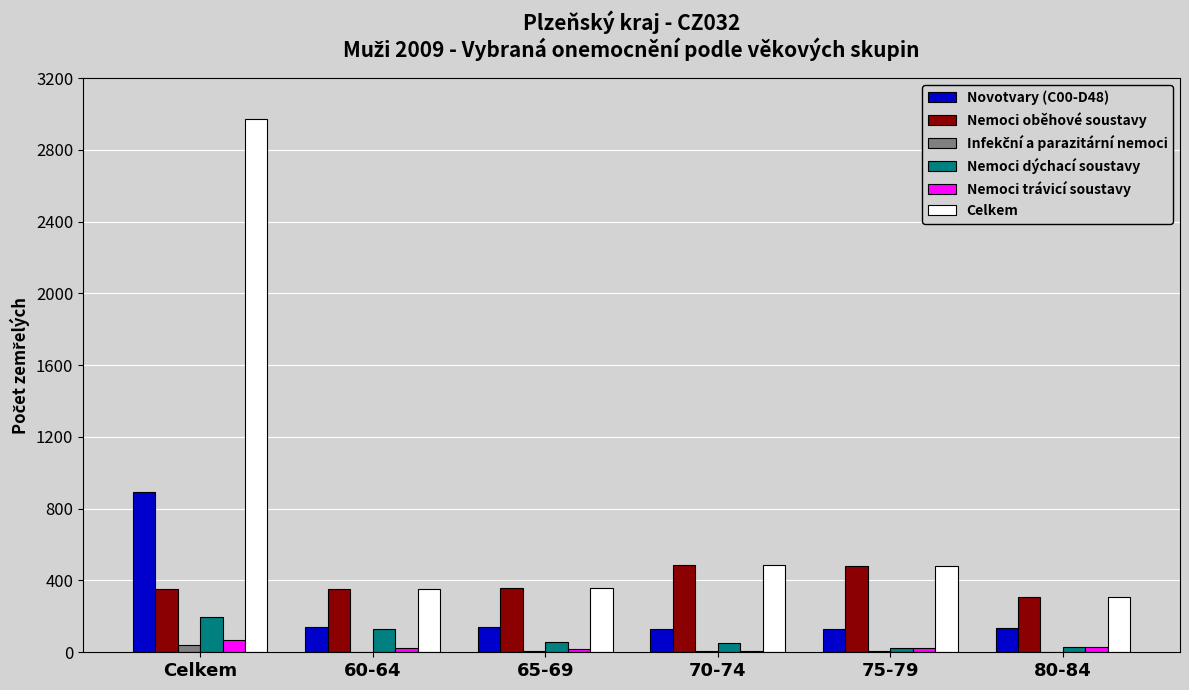

The value of Nemoci oběhové soustavy at 65-69 is 239. True or false?

False